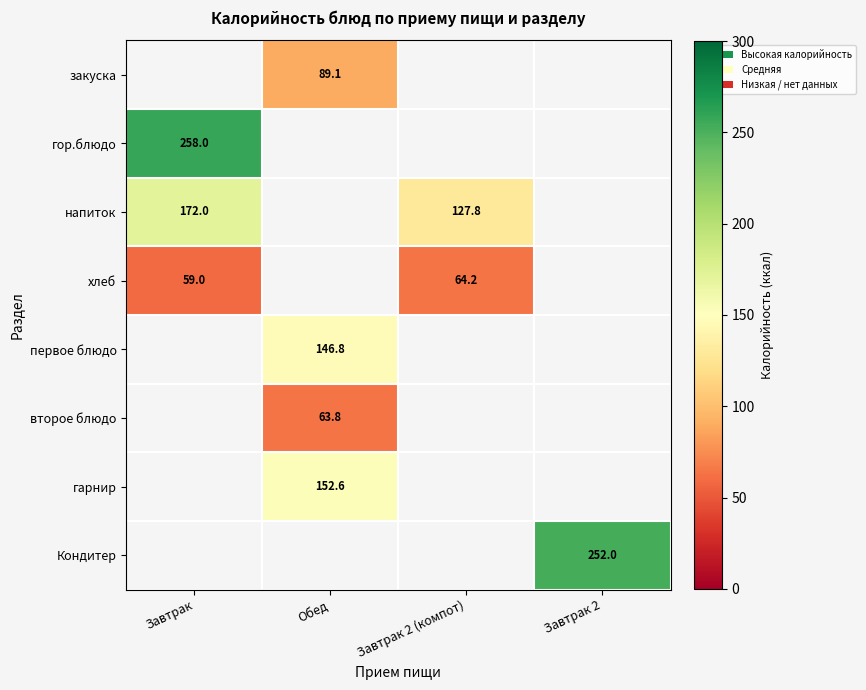

Is the value of гарнир at Обед greater than the value of хлеб at Завтрак 2 (компот)?

Yes